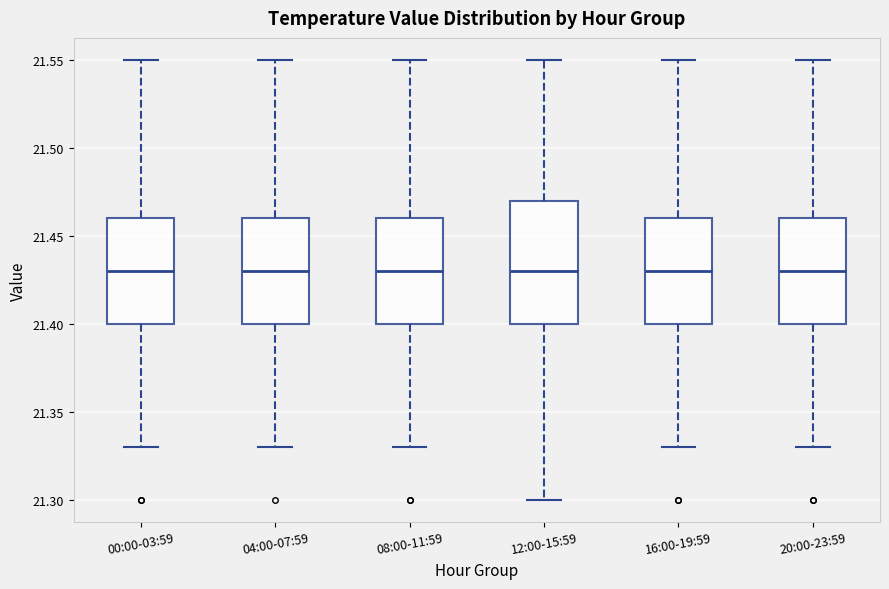

Where is the lower edge of the box for 16:00-19:59 on the y-axis? The values are not printed on the chart, so give them approximately, as read against the axis.

21.40